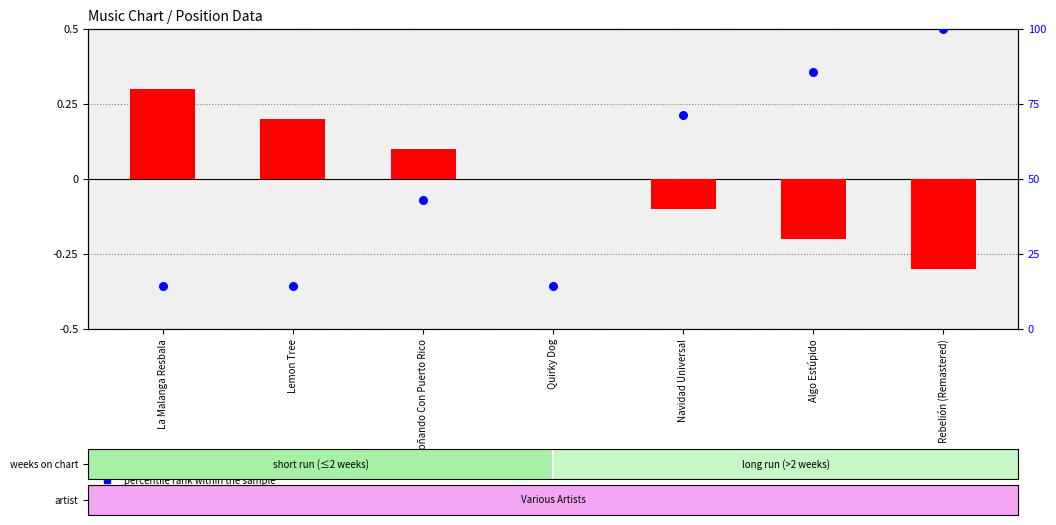

Is the value of transformed count at Algo Estúpido greater than the value of percentile rank within the sample at Lemon Tree?

No